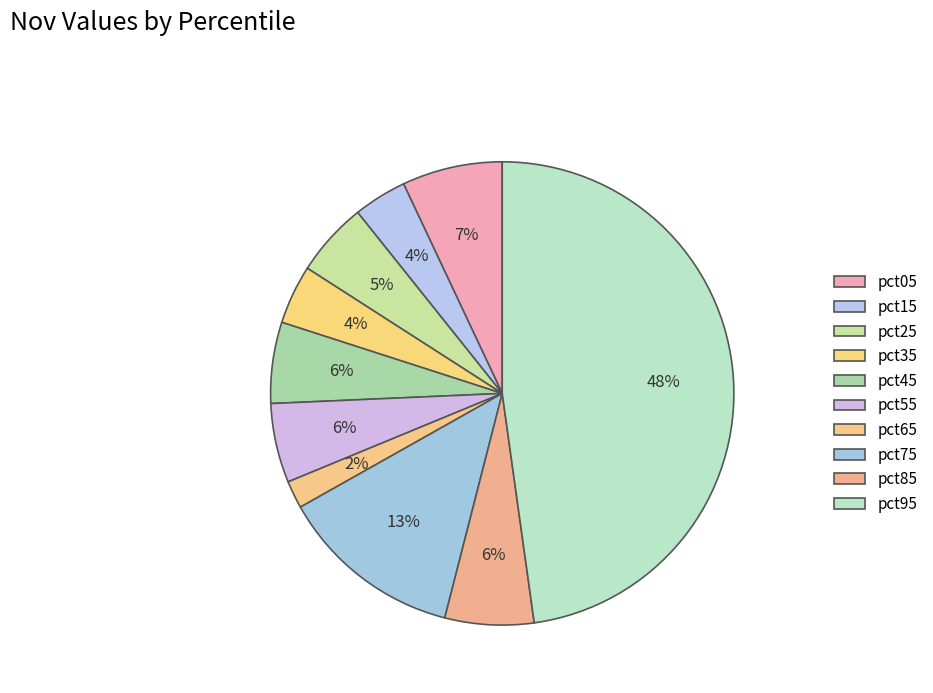

To the nearest percent, what portion does pct05 represent?

7%